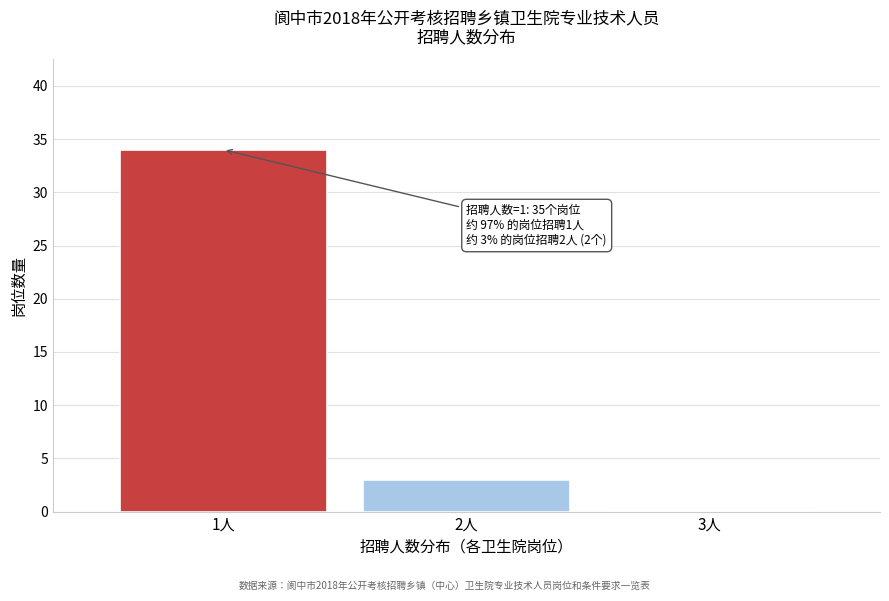

Reading left to right, list all the values displayed in this chart.

1人=34	2人=3	3人=0